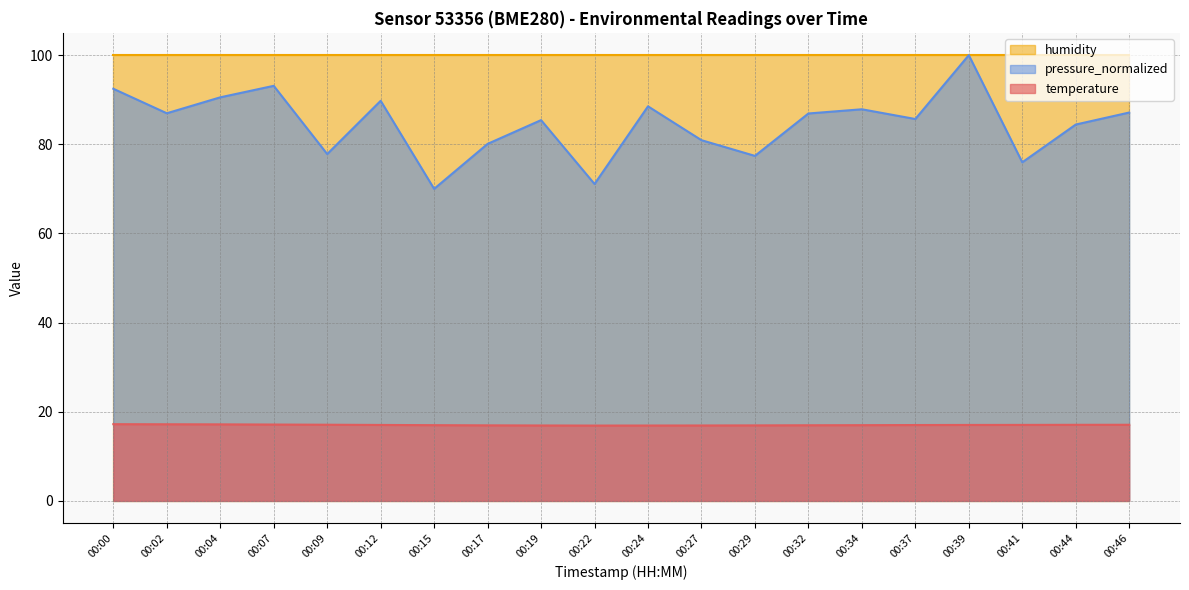

What are all the series names shown in the legend?

humidity, pressure_normalized, temperature